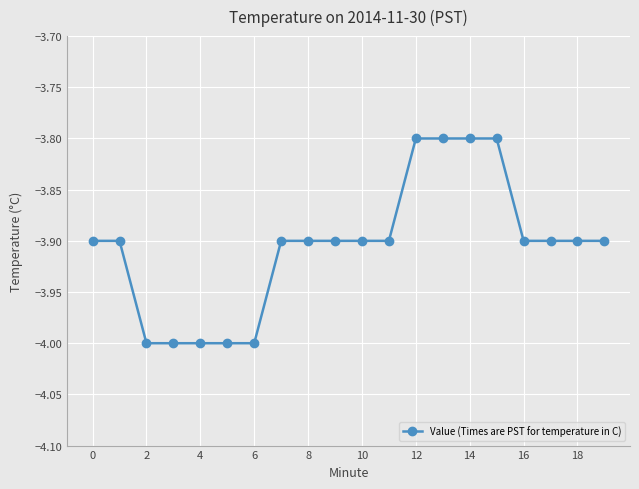

What is the minimum value shown in the chart?

-4.0